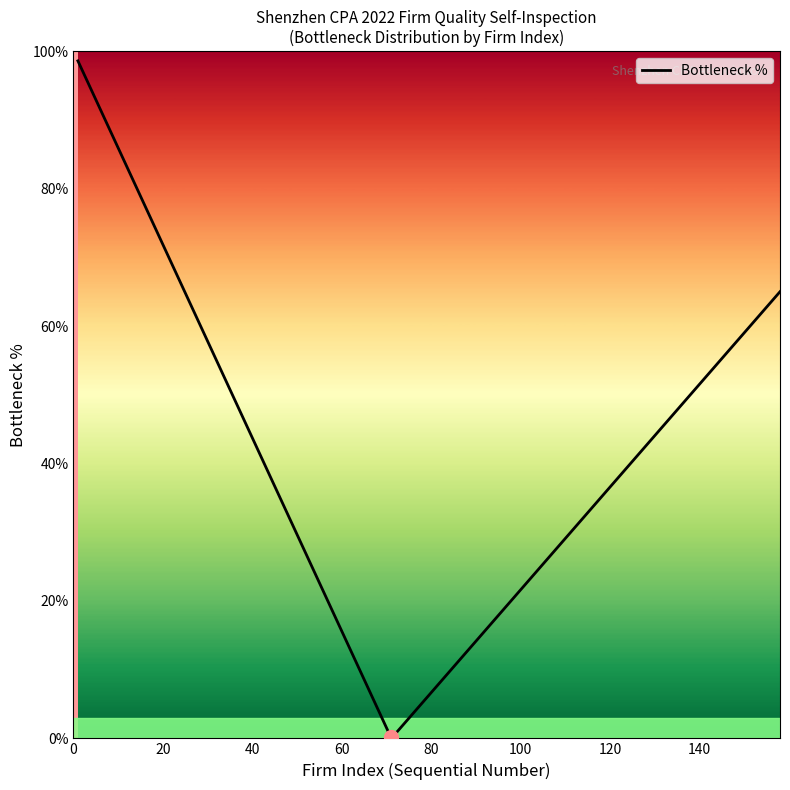

How many data points are less than 80?

7